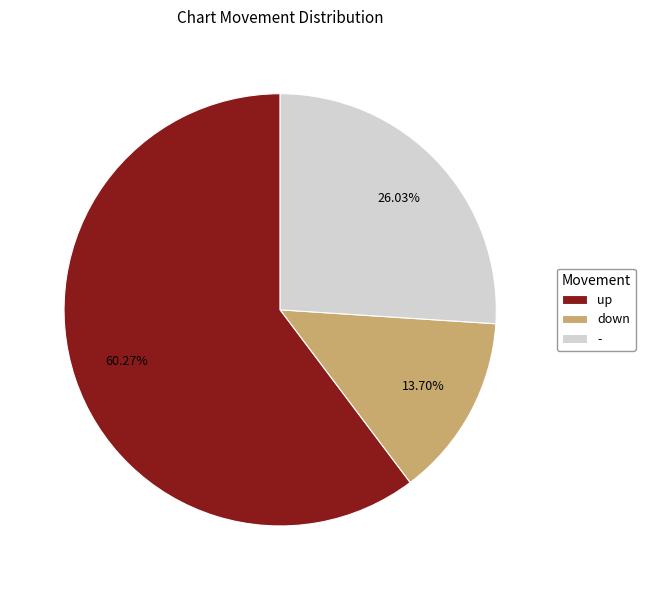

Count the number of slices in the pie.

3